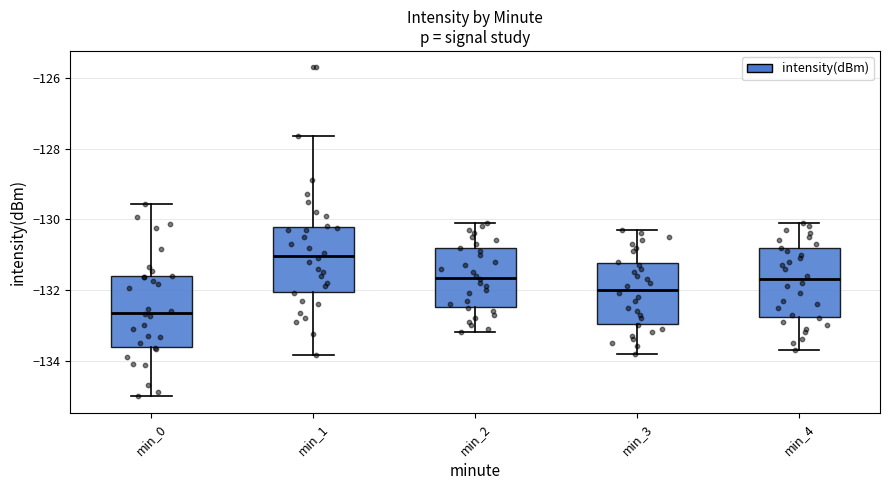

Reading left to right, read every box against the y-axis: the position of its median line, the range the box covers, and the ends of its whiskers. The values are not printed on the chart, so give them approximately, as read against the axis.

min_0: median -132.6, box -133.6 to -131.6, whiskers -135.0 to -129.6
min_1: median -131.0, box -132.0 to -130.2, whiskers -133.8 to -127.6
min_2: median -131.6, box -132.4 to -130.8, whiskers -133.2 to -130.0
min_3: median -132.0, box -133.0 to -131.2, whiskers -133.8 to -130.2
min_4: median -131.6, box -132.8 to -130.8, whiskers -133.6 to -130.0